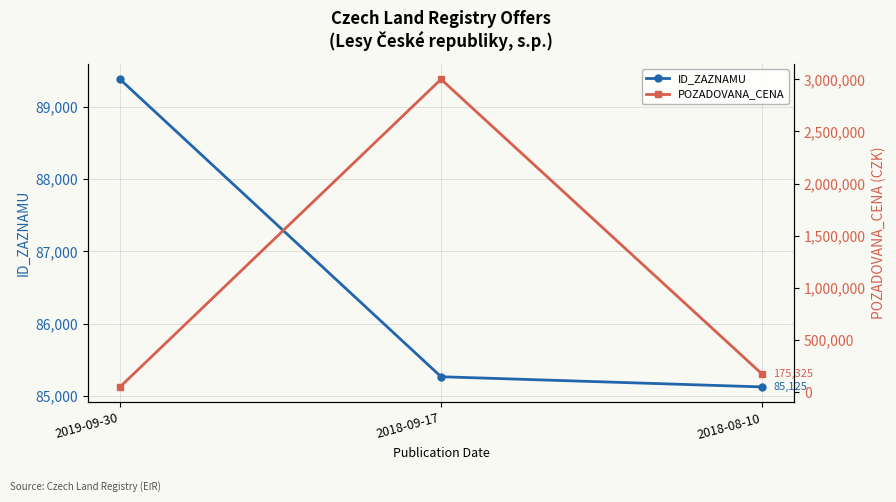

Which has a higher value, 2019-09-30 or 2018-09-17?

2019-09-30